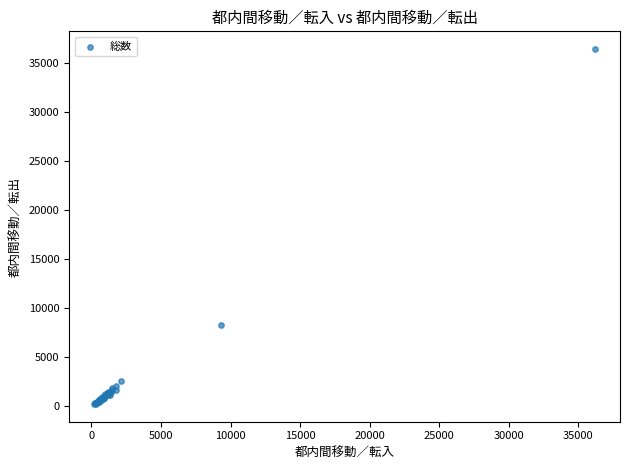

What Y value in the scatter plot is closest to 18313?

8246